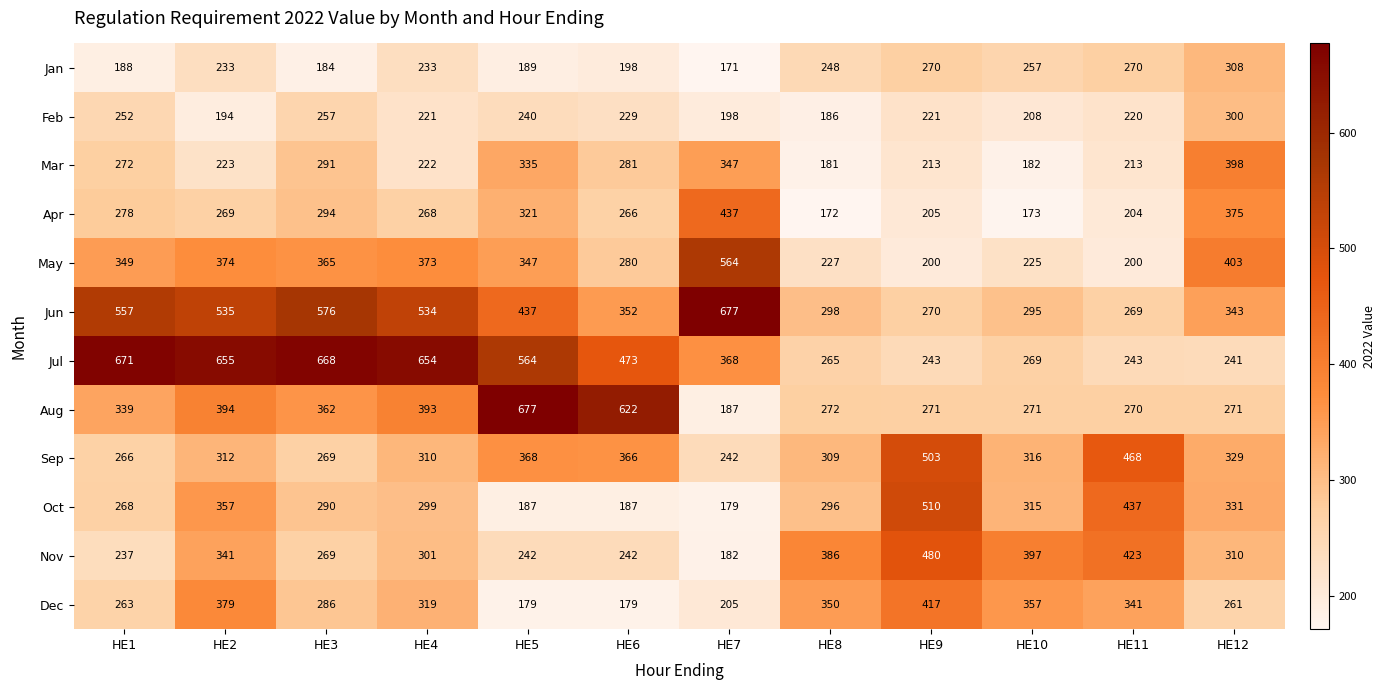

At HE1, list the series in order from smallest to largest.

Jan, Nov, Feb, Dec, Sep, Oct, Mar, Apr, Aug, May, Jun, Jul